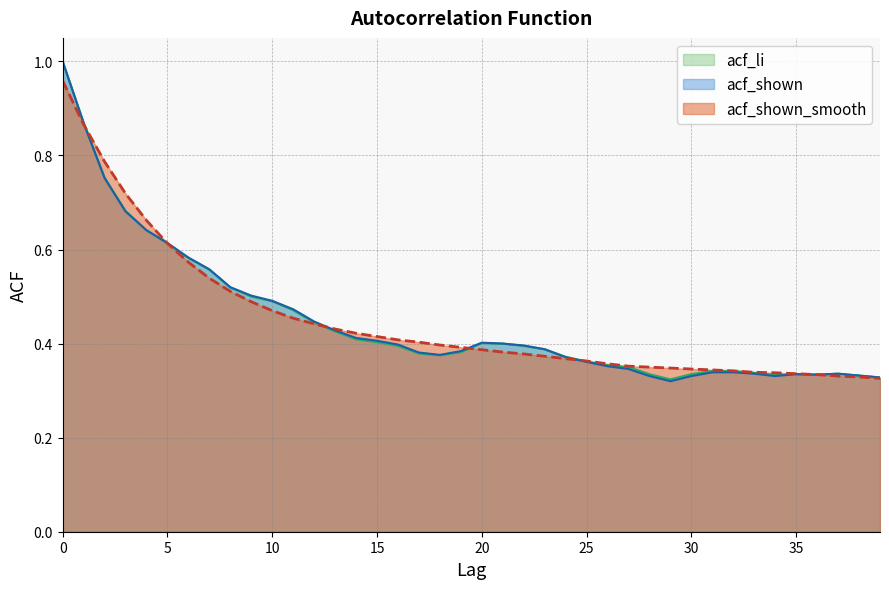

The value of acf_shown_smooth at 23 is 0.4. True or false?

True